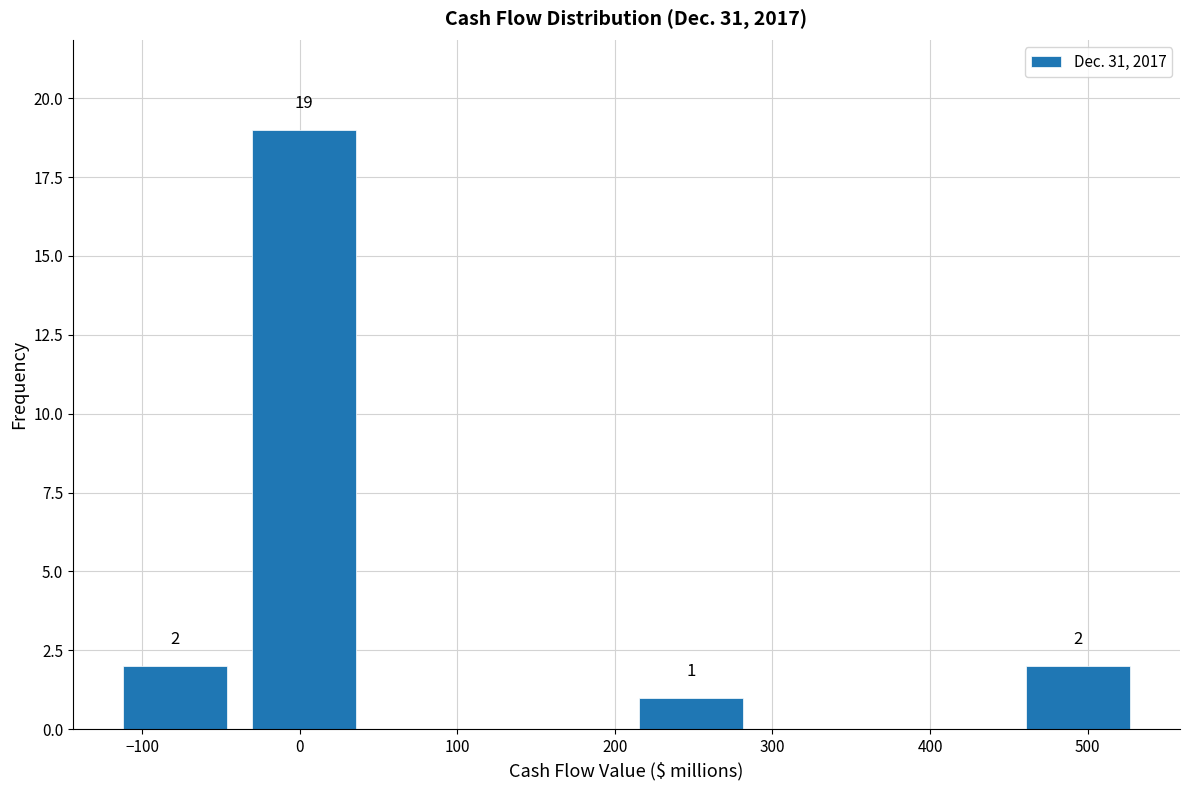

Which range on the x-axis has the tallest bar?

-40 to 40